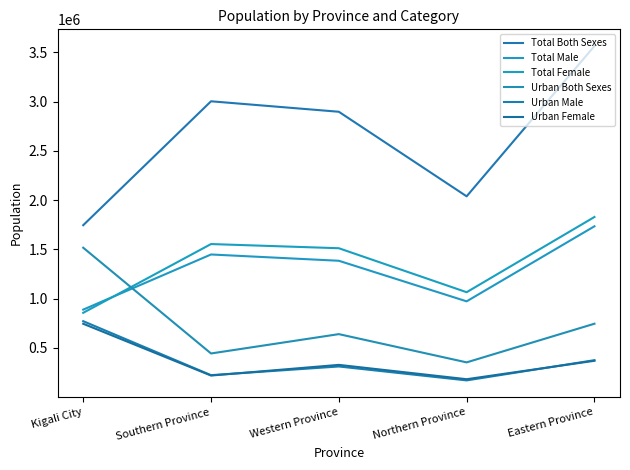

What is the highest value of the Urban Both Sexes series?

1517168